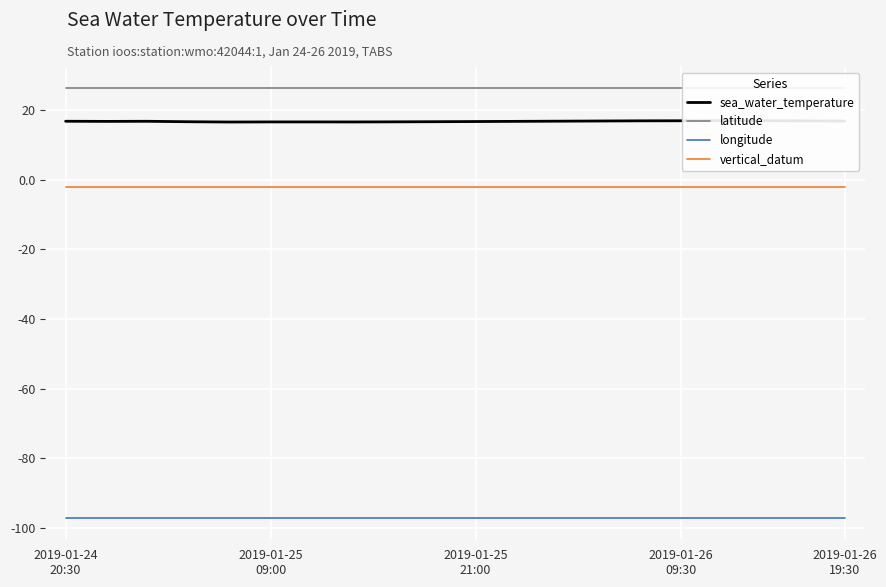

What are all the series names shown in the legend?

sea_water_temperature, latitude, longitude, vertical_datum